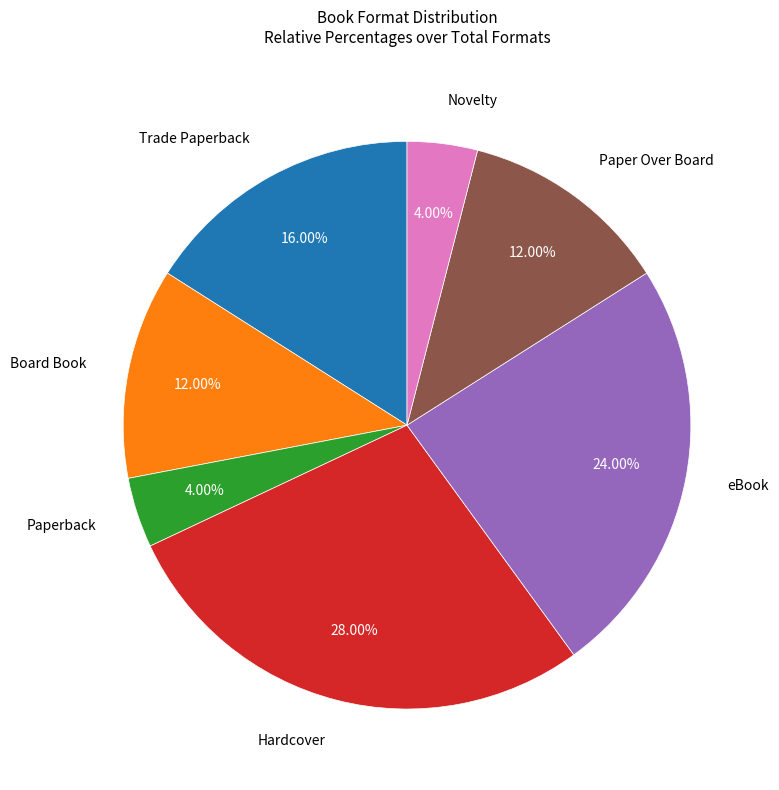

Is there a majority slice in this chart?

No